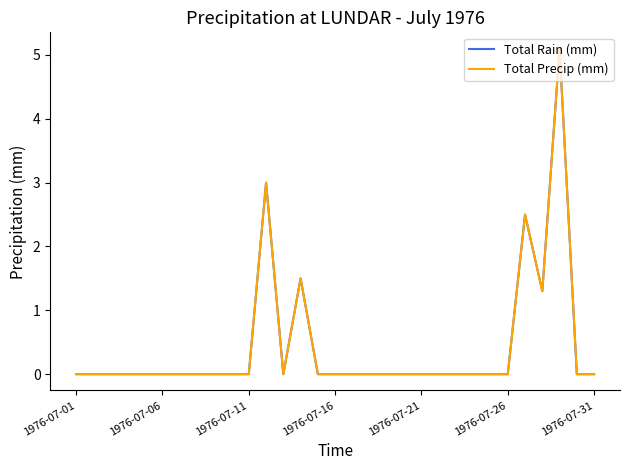

List the series in order of their peak value, highest first.

Total Rain (mm), Total Precip (mm)